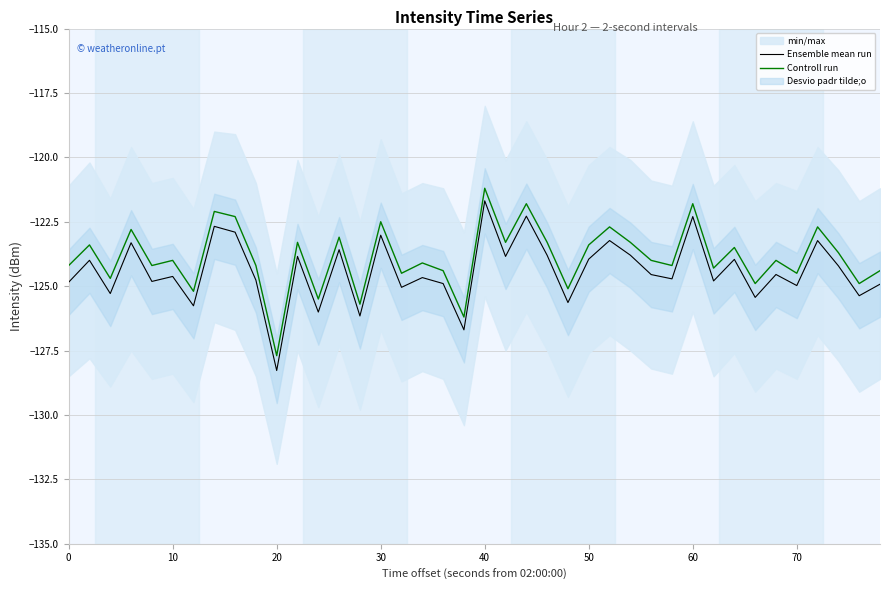

How many categories are shown in the chart?

40